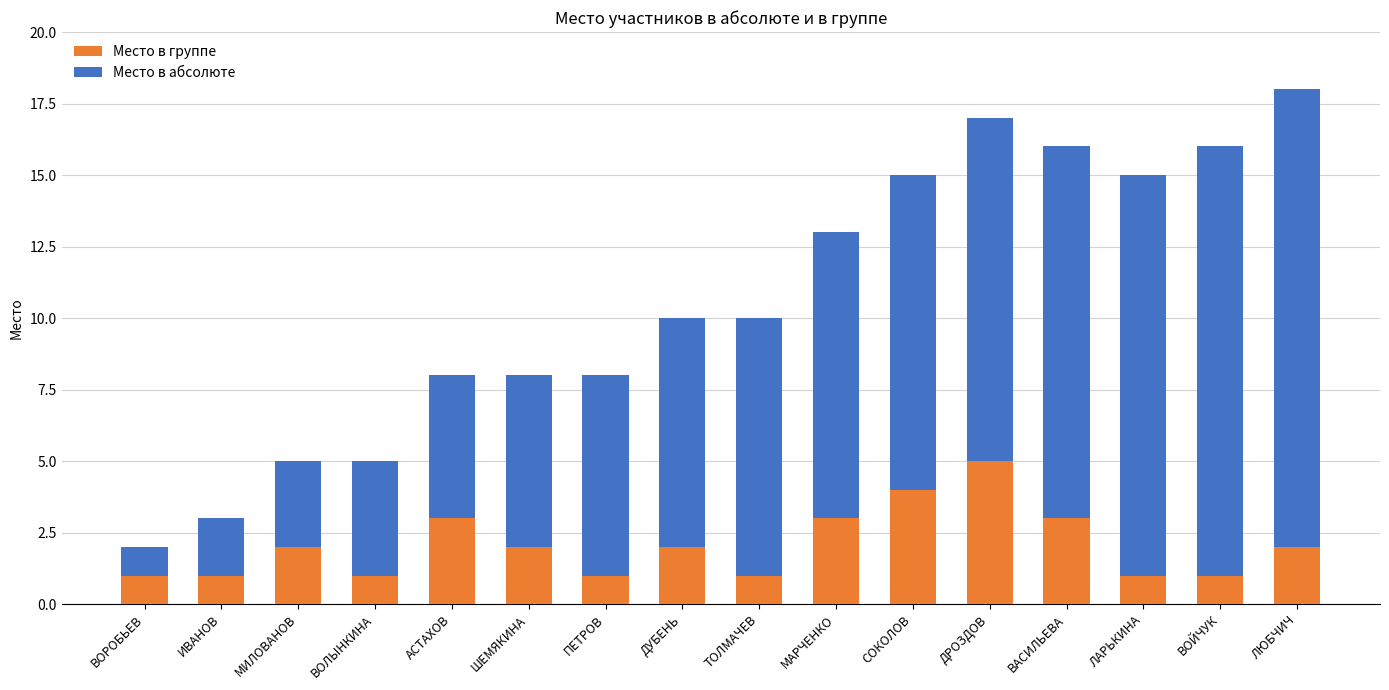

The value of Место в группе at ИВАНОВ is 0. True or false?

False